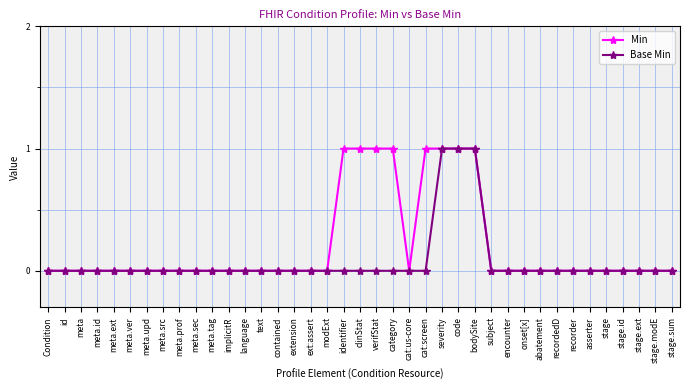

Rank the series by their average value, from lowest to highest.

Base Min, Min